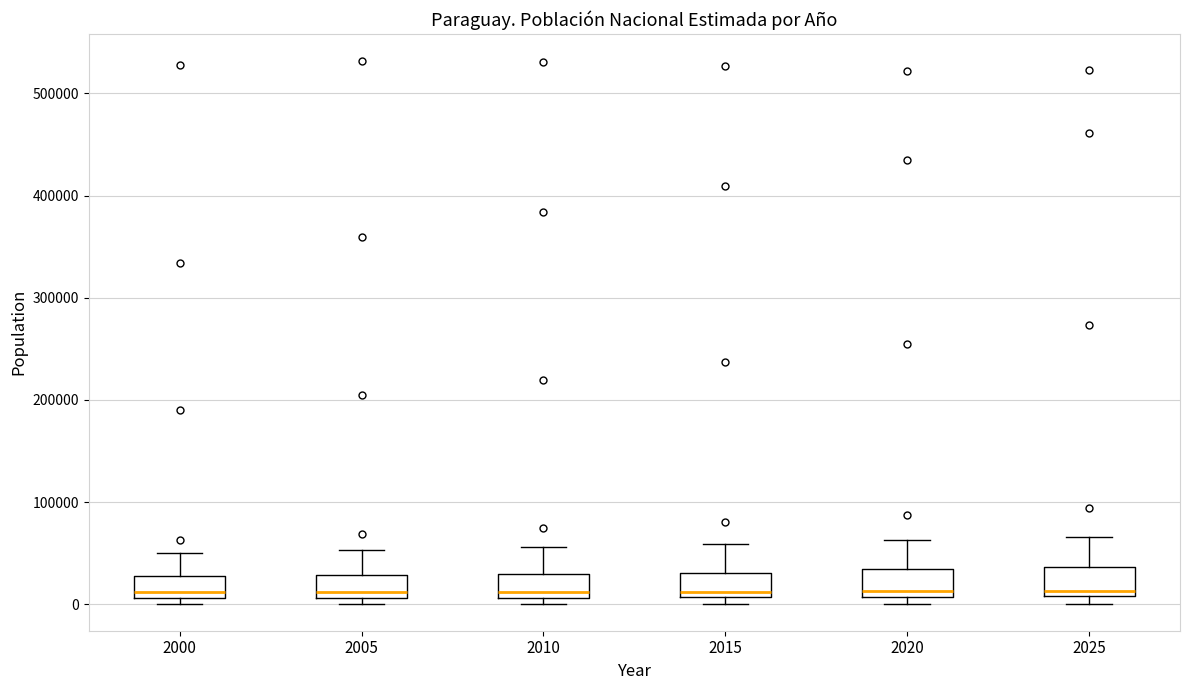

Reading left to right, transcribe this box plot: for each box, give where its median line is, the range the box spans, and where its two whiskers end, as read against the y-axis. The values are not printed on the chart, so give them approximately, as read against the axis.

2000: median 10000 (just above the box's lower edge), box 10000 to 30000, whiskers 0 to 50000
2005: median 10000 (just above the box's lower edge), box 10000 to 30000, whiskers 0 to 50000
2010: median 10000 (just above the box's lower edge), box 10000 to 30000, whiskers 0 to 60000
2015: median 10000 (just above the box's lower edge), box 10000 to 30000, whiskers 0 to 60000
2020: median 10000 (just above the box's lower edge), box 10000 to 30000, whiskers 0 to 60000
2025: median 10000 (just above the box's lower edge), box 10000 to 40000, whiskers 0 to 70000